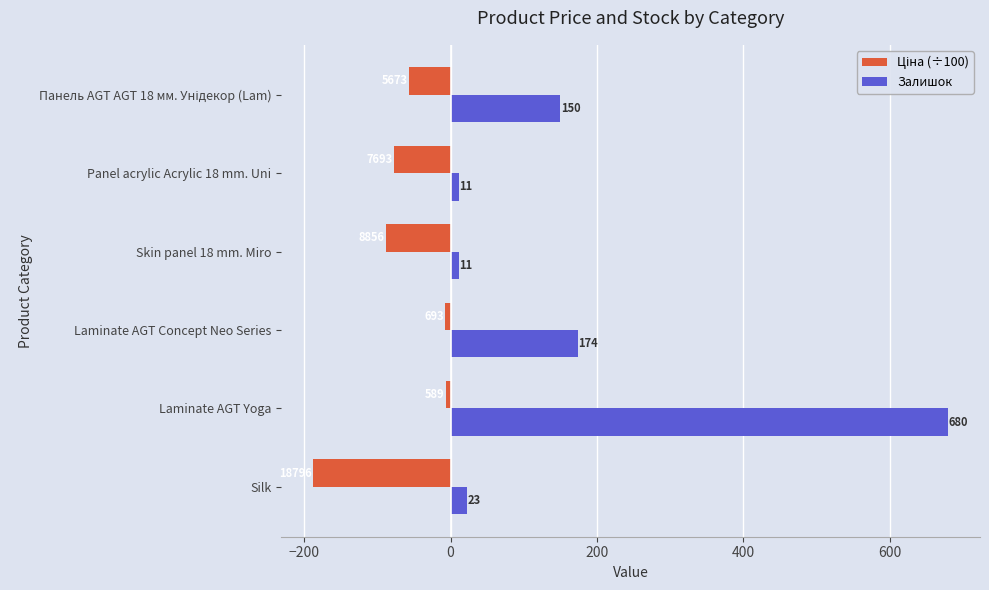

What is the average value of the Залишок series?

174.8